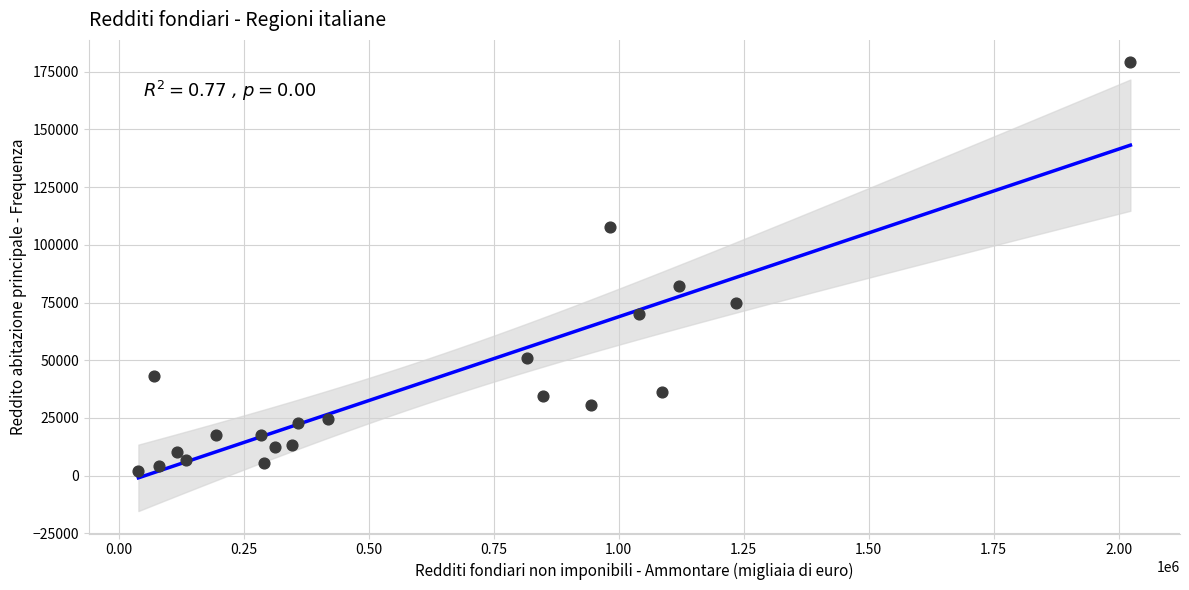

What Y value in the scatter plot is closest to 90588?

82095